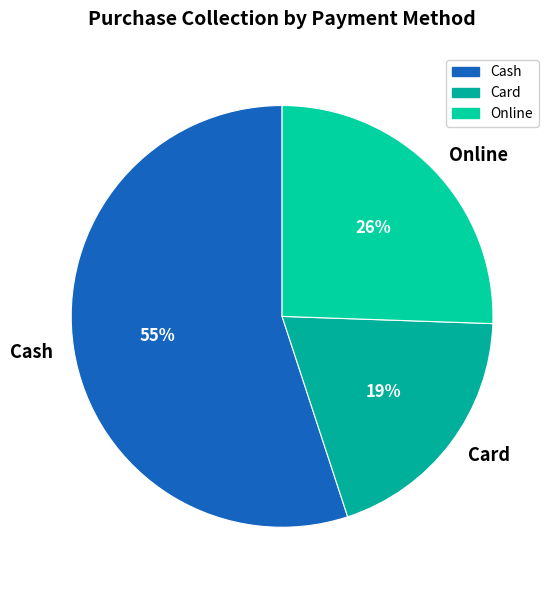

Do Online and Cash together represent more than half of the pie?

Yes